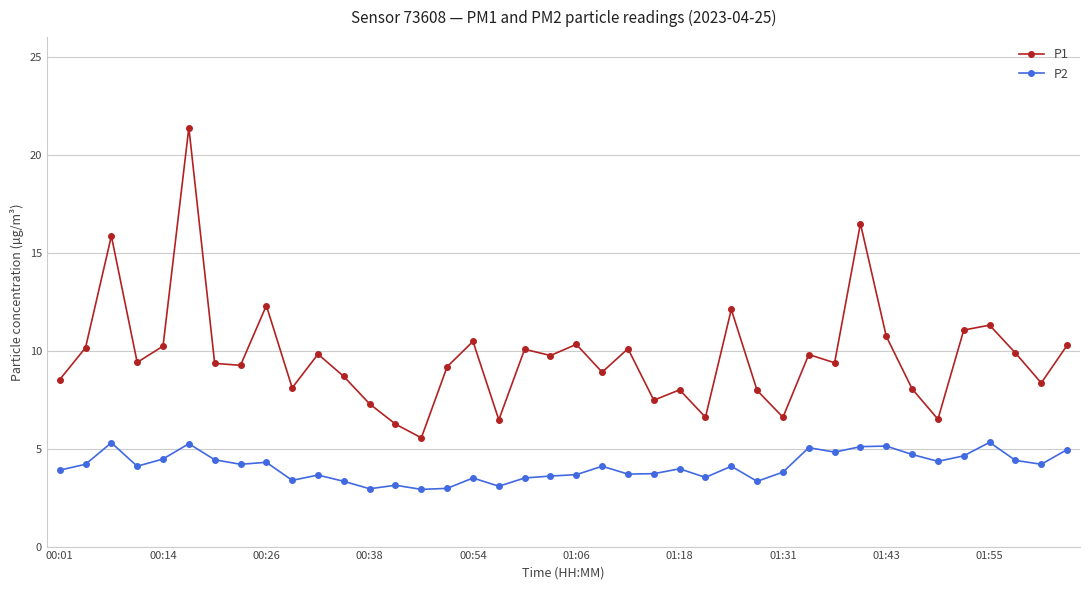

What is the highest value of the P2 series?

5.3